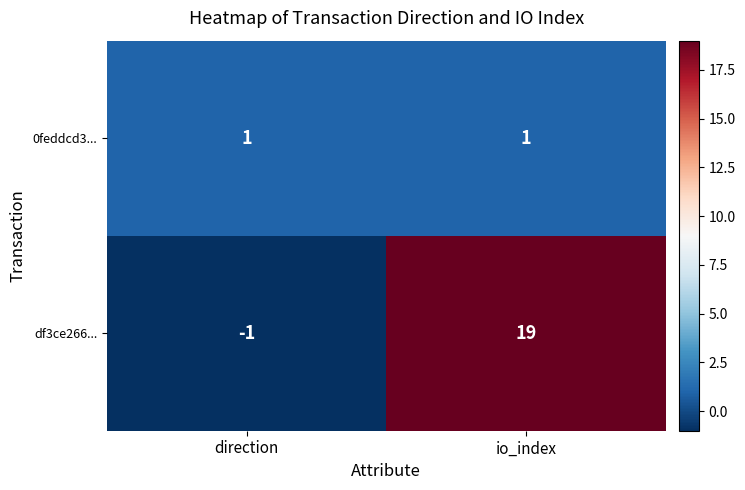

True or false: df3ce266... has a value of -1 at direction.

True